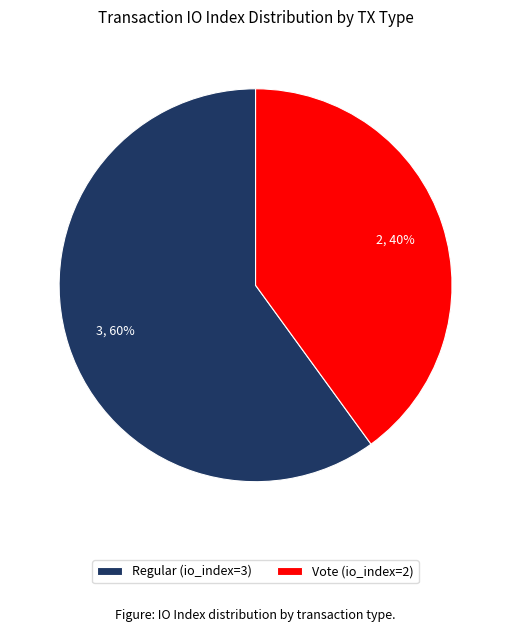

What is the majority slice?

Regular (io_index=3)